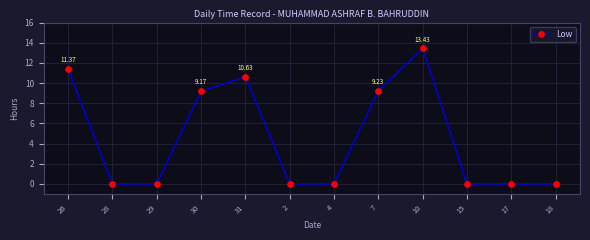

True or false: the data has more than 1 interior local peaks.

True